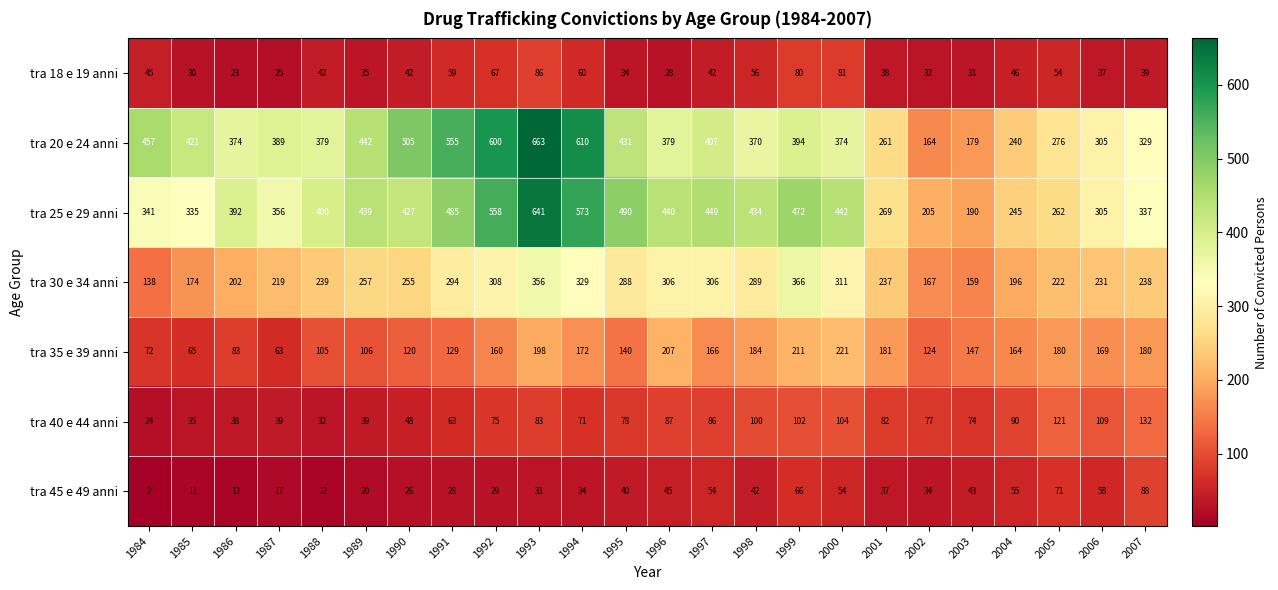

The value of tra 20 e 24 anni at 2003 is 179. True or false?

True